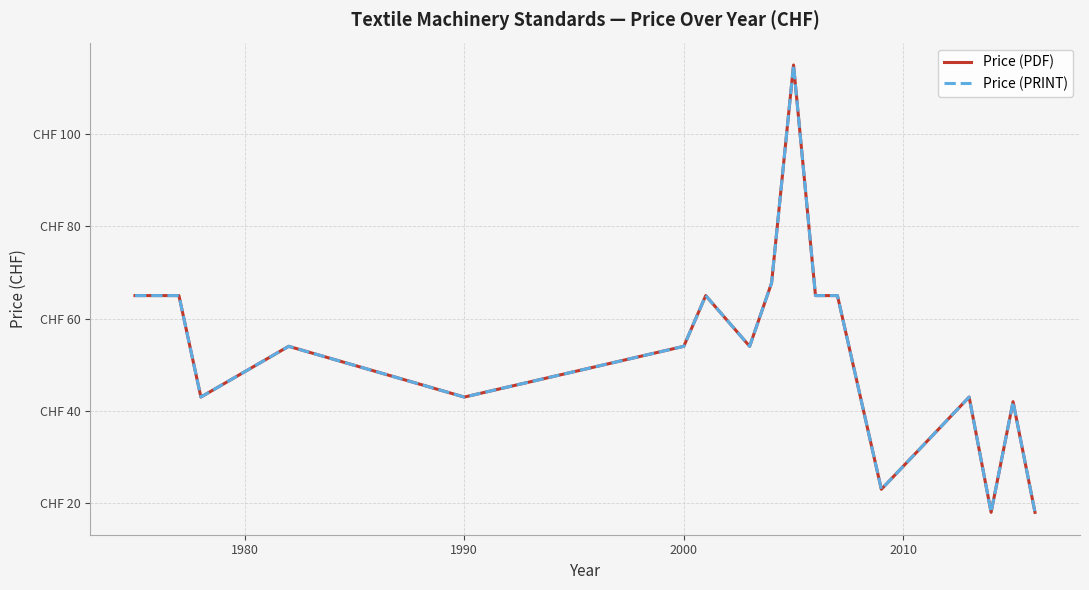

Is this an area chart (filled region under the line)?

No